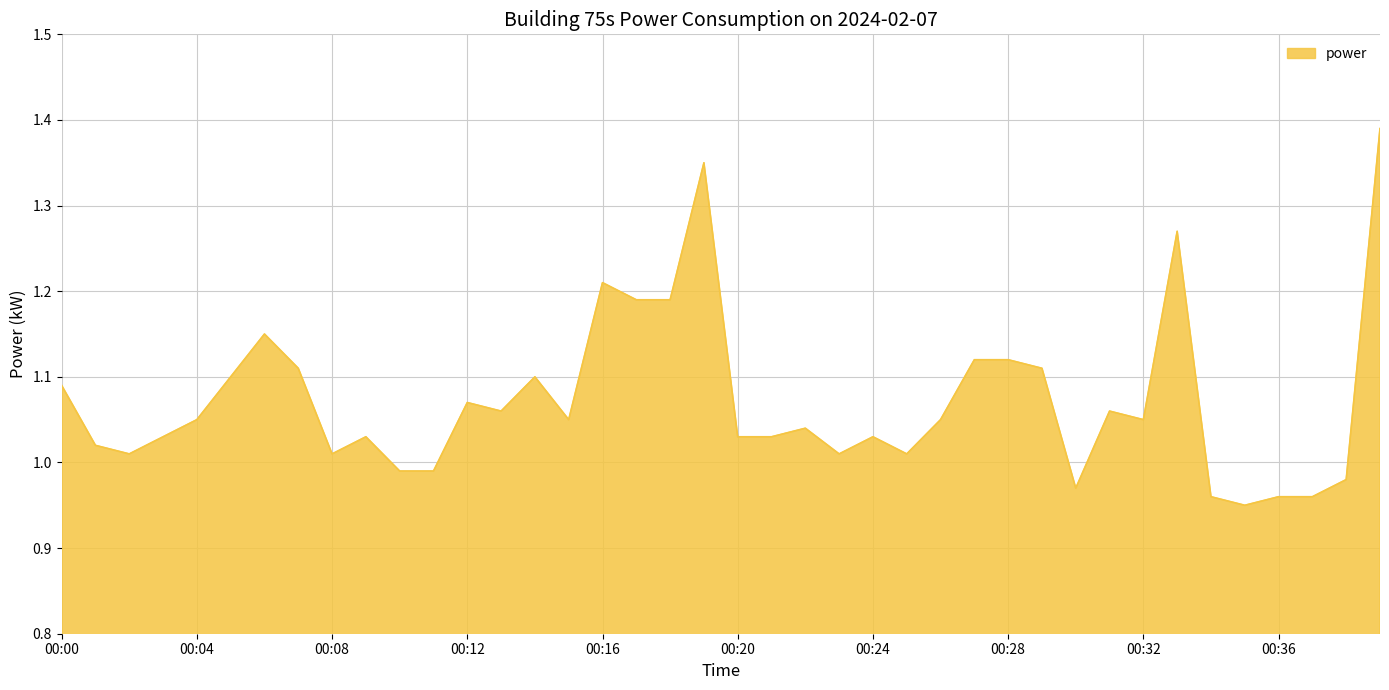

Is this an area chart (filled region under the line)?

Yes